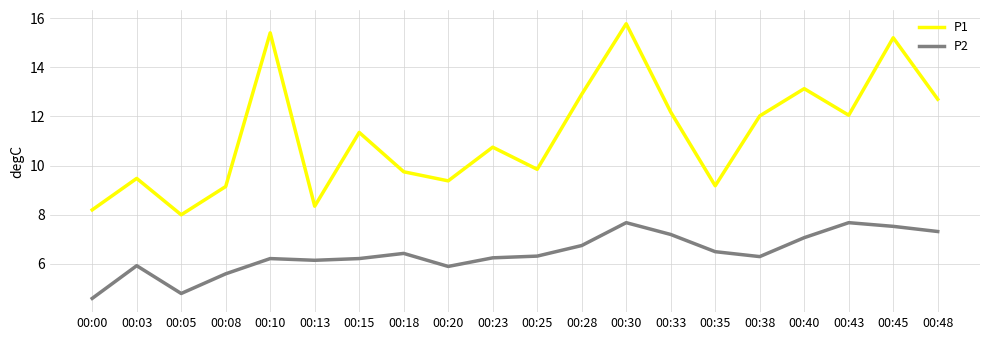

What is the difference between the maximum and minimum values in the P2 series?

3.1